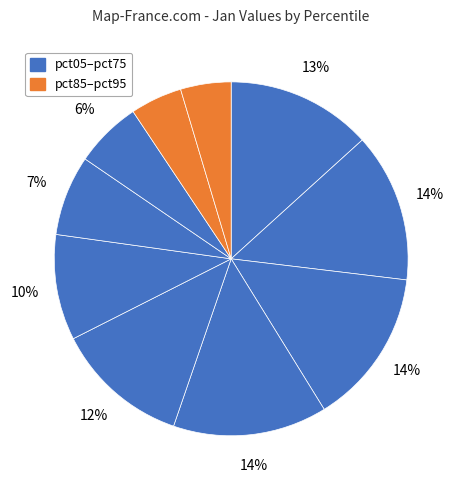

Count the number of slices in the pie.

10